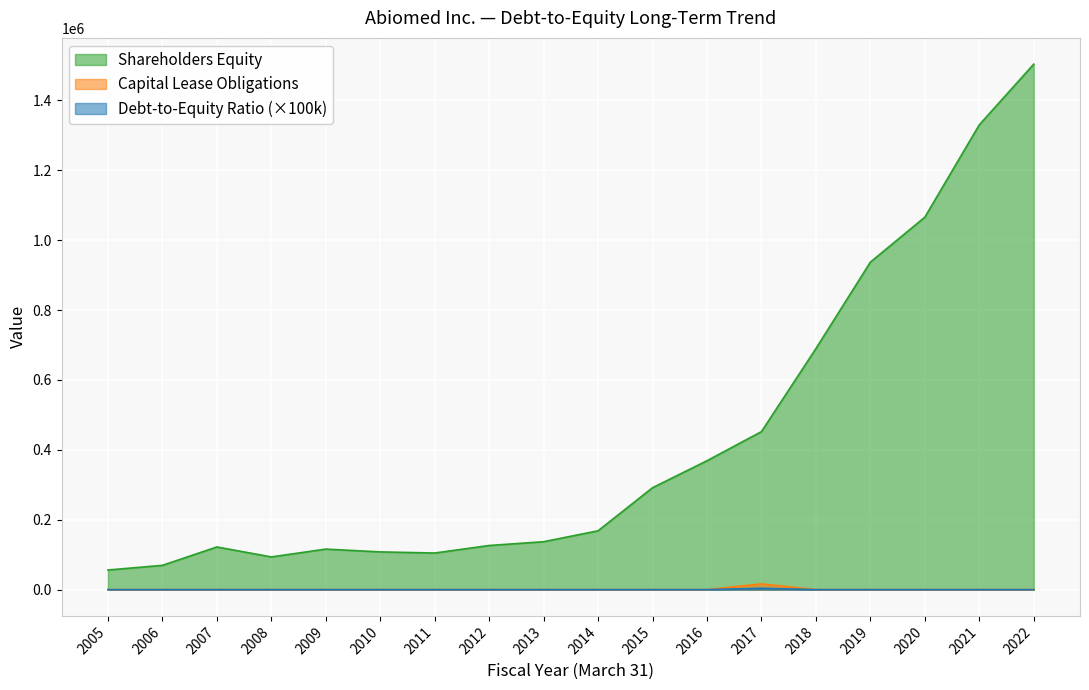

Reading left to right, what are all the values shown in this chart?

Shareholders Equity: 2005=56179	2006=69488	2007=122095	2008=93594	2009=115983	2010=107956	2011=104743	2012=126297	2013=137080	2014=168353	2015=291560	2016=368775	2017=452071	2018=689524	2019=936890	2020=1065466	2021=1329675	2022=1503326
Capital Lease Obligations: 2005=0	2006=0	2007=0	2008=0	2009=0	2010=0	2011=0	2012=0	2013=0	2014=0	2015=0	2016=0	2017=4000	2018=0	2019=0	2020=0	2021=0	2022=0
Debt-to-Equity Ratio: 2005=0	2006=0	2007=0	2008=0	2009=0	2010=0	2011=0	2012=0	2013=0	2014=0	2015=0	2016=0	2017=16338	2018=0	2019=0	2020=0	2021=0	2022=0